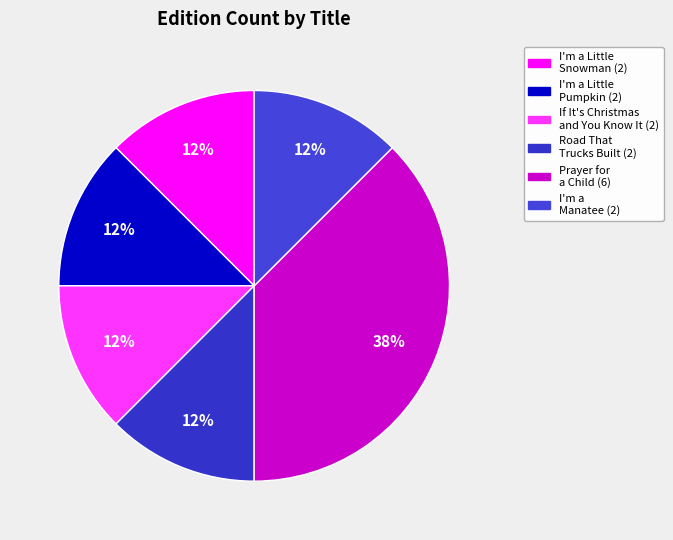

Is the sum of I'm a Little Pumpkin and Road That Trucks Built greater than half?

No